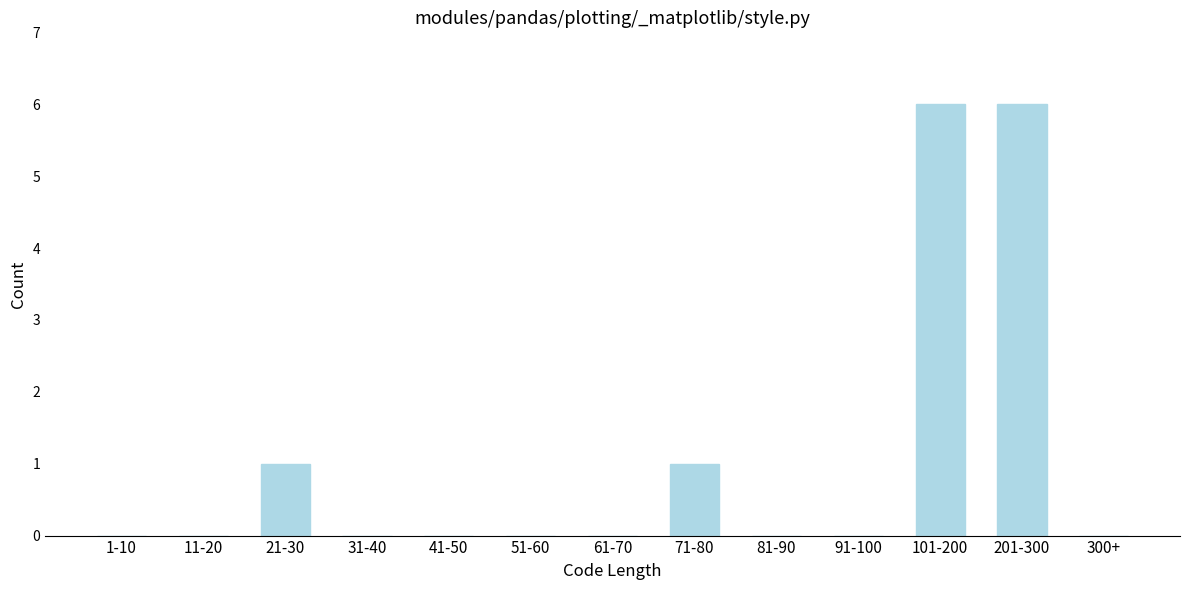

Reading left to right, what are all the values shown in this chart?

1-10=0	11-20=0	21-30=1	31-40=0	41-50=0	51-60=0	61-70=0	71-80=1	81-90=0	91-100=0	101-200=6	201-300=6	300+=0